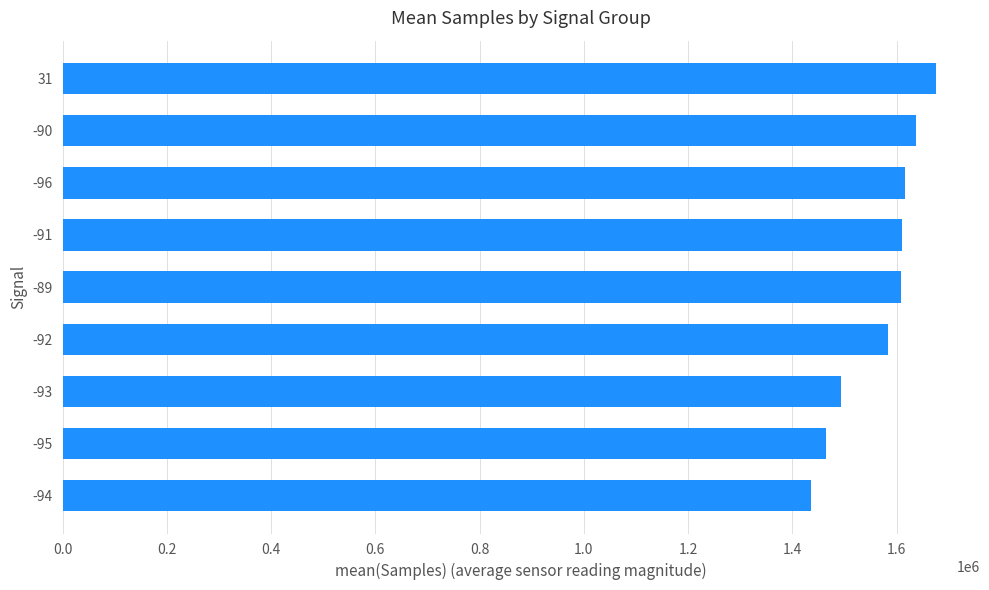

What is the maximum value shown in the chart?

1676164.0